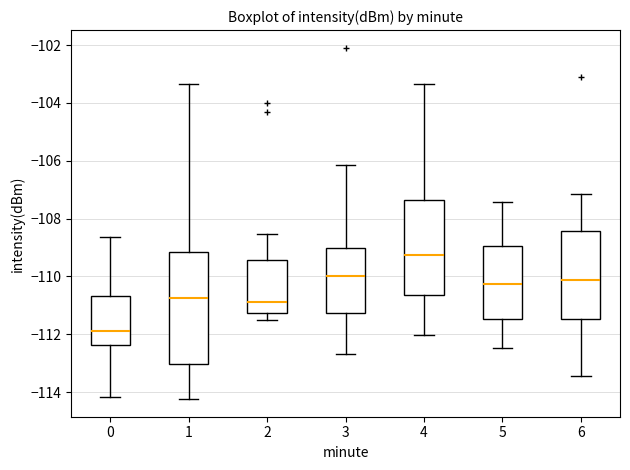

Reading left to right, transcribe this box plot: for each box, give where its median line is, the range the box spans, and where its two whiskers end, as read against the y-axis. The values are not printed on the chart, so give them approximately, as read against the axis.

0: median -111.8, box -112.4 to -110.6, whiskers -114.2 to -108.6
1: median -110.8, box -113.0 to -109.2, whiskers -114.2 to -103.4
2: median -110.8, box -111.2 to -109.4, whiskers -111.4 to -108.6
3: median -110.0, box -111.2 to -109.0, whiskers -112.6 to -106.2
4: median -109.2, box -110.6 to -107.4, whiskers -112.0 to -103.4
5: median -110.2, box -111.4 to -109.0, whiskers -112.4 to -107.4
6: median -110.2, box -111.4 to -108.4, whiskers -113.4 to -107.2